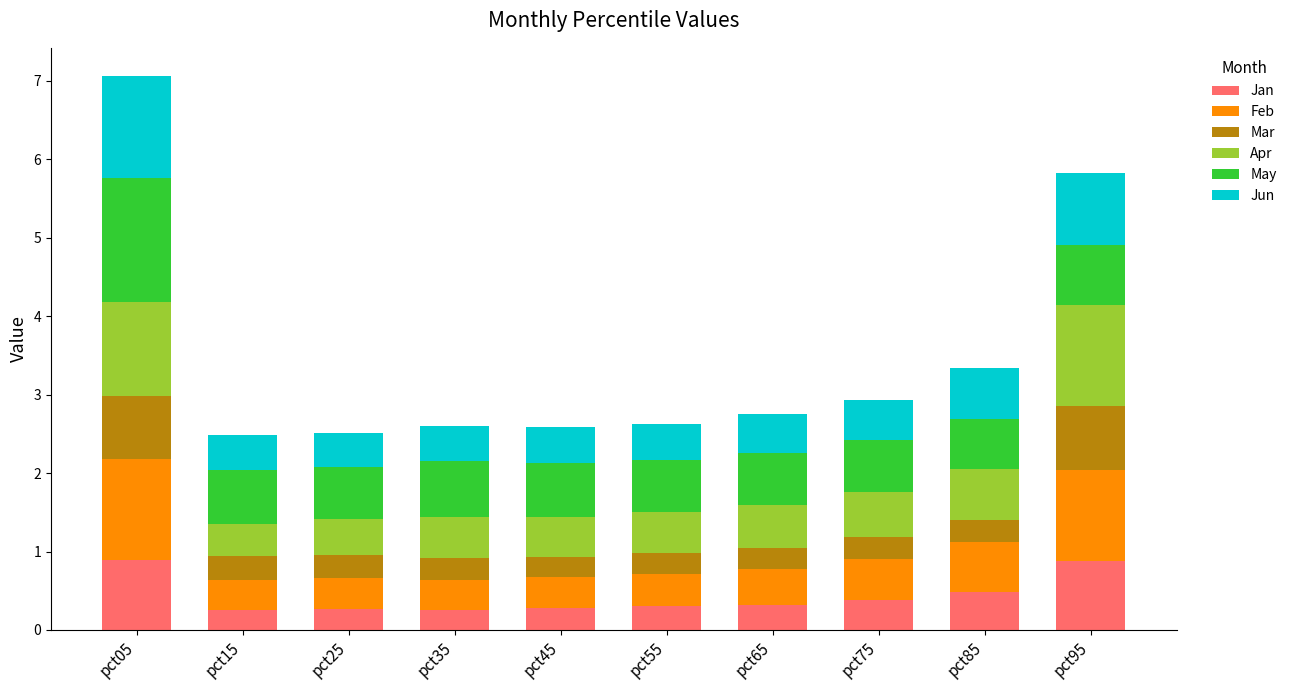

At which category is the sum across all series the highest?

pct05